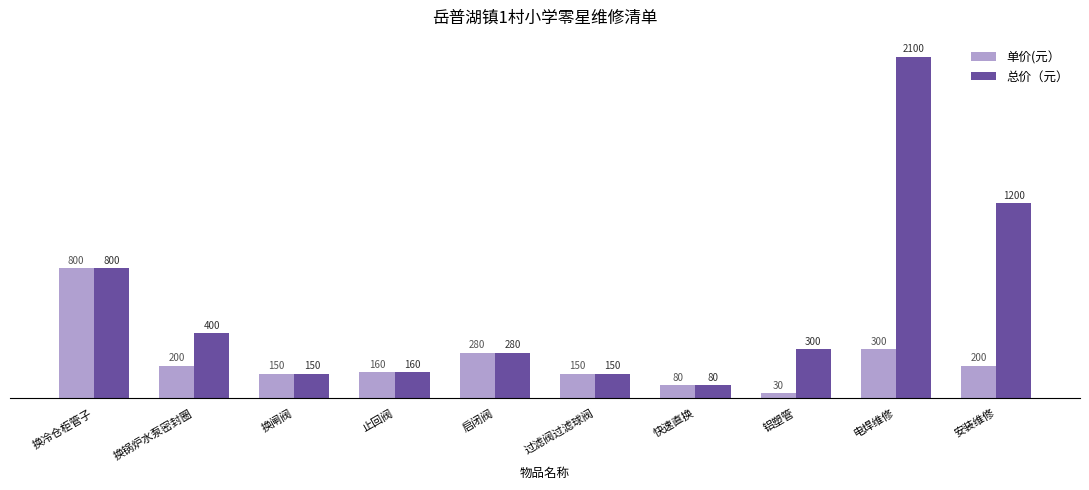

Between 换锅炉水泵密封圈 and 过滤阀过滤球阀, which series saw the biggest shift?

总价（元）